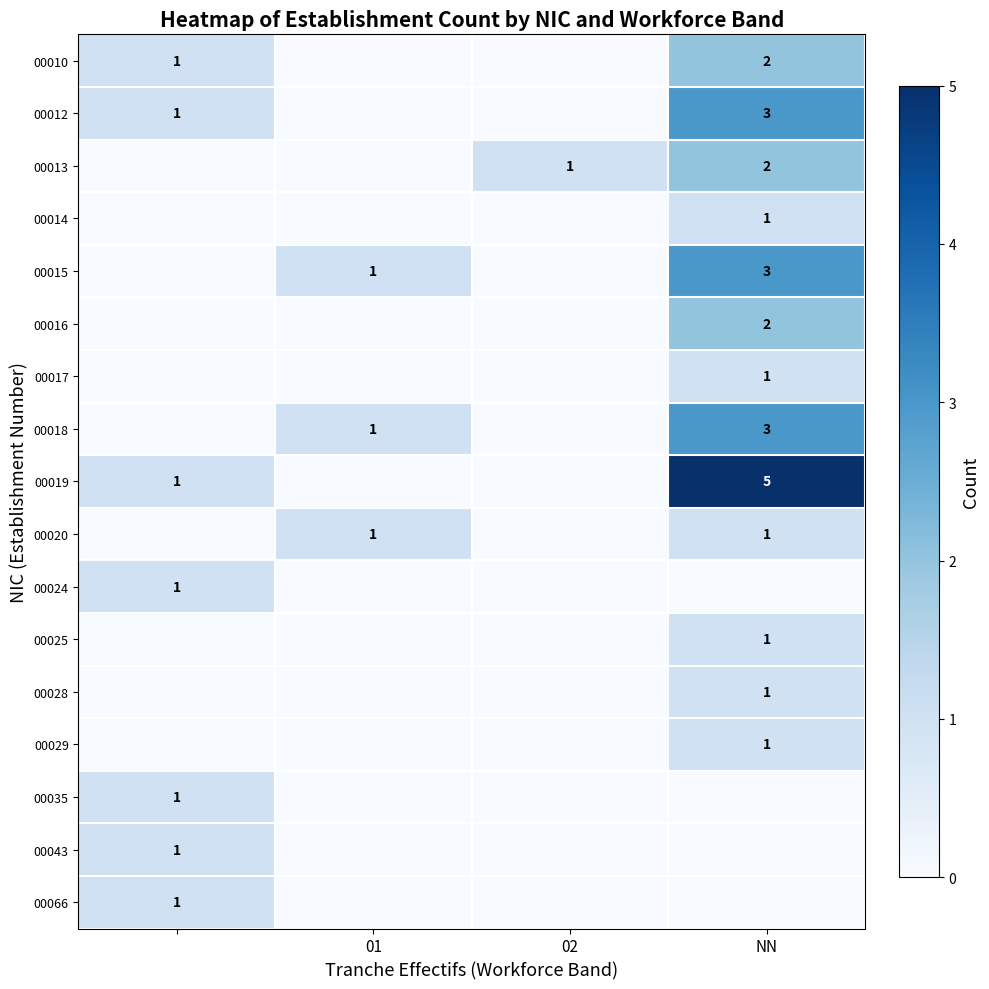

True or false: 00018 has a value of 1 at 01.

True